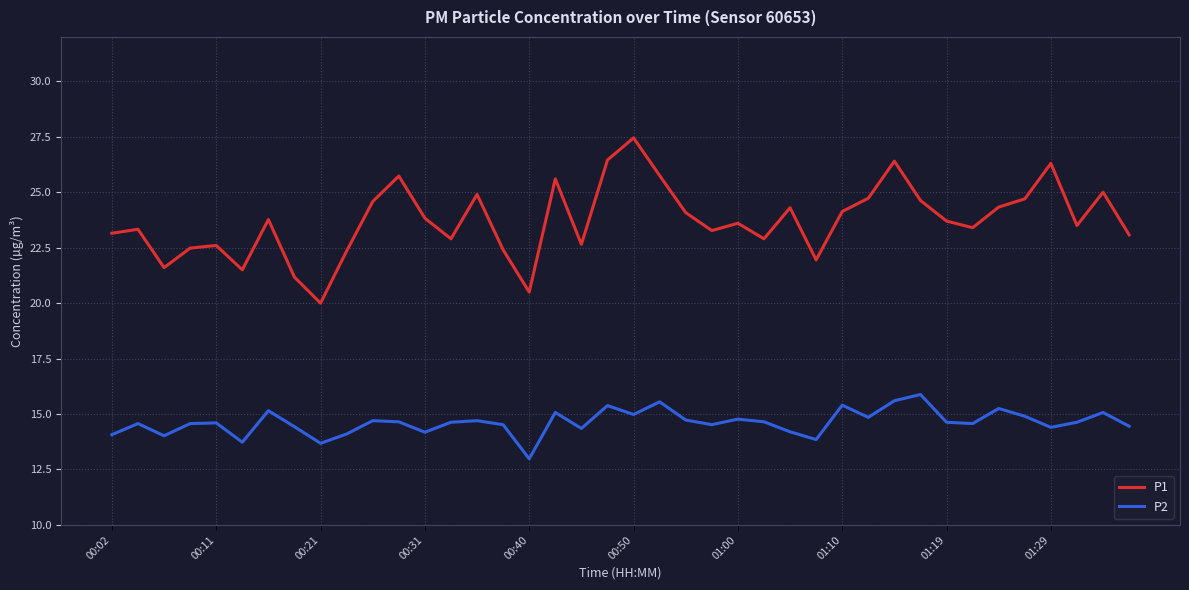

What is the minimum value for P1?

20.0